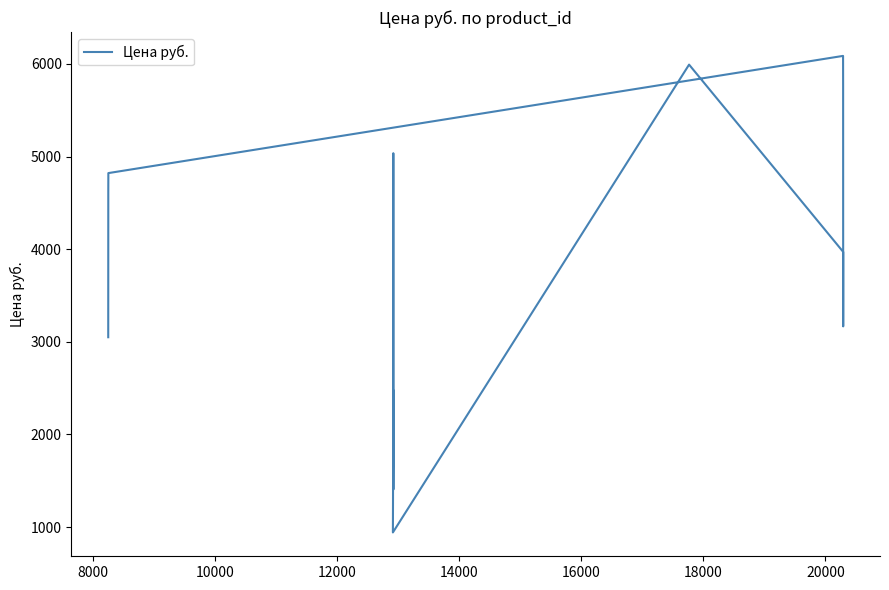

How many interior local valleys (lower than both neighbors) does the data have?

3